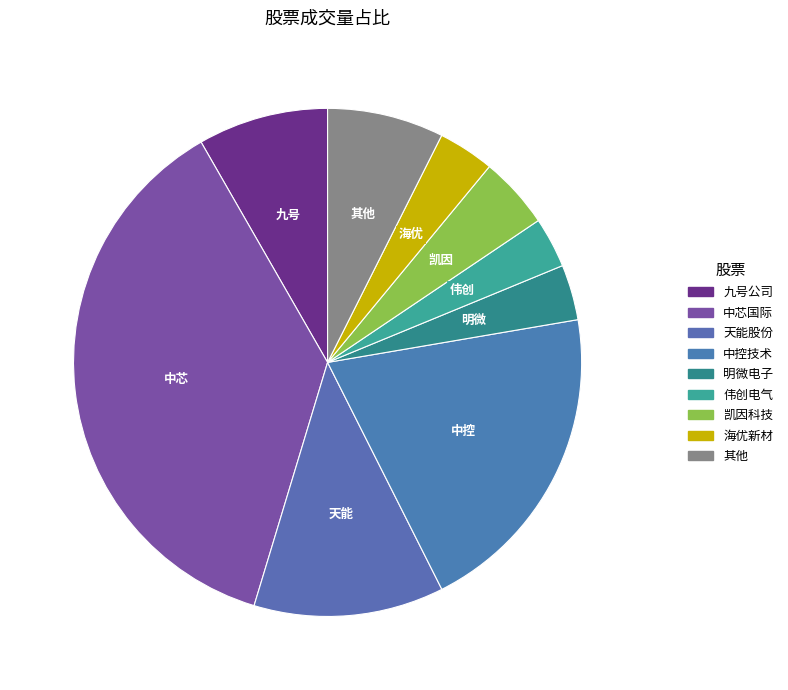

Is it true that 凯因科技 is 5% of the pie?

True